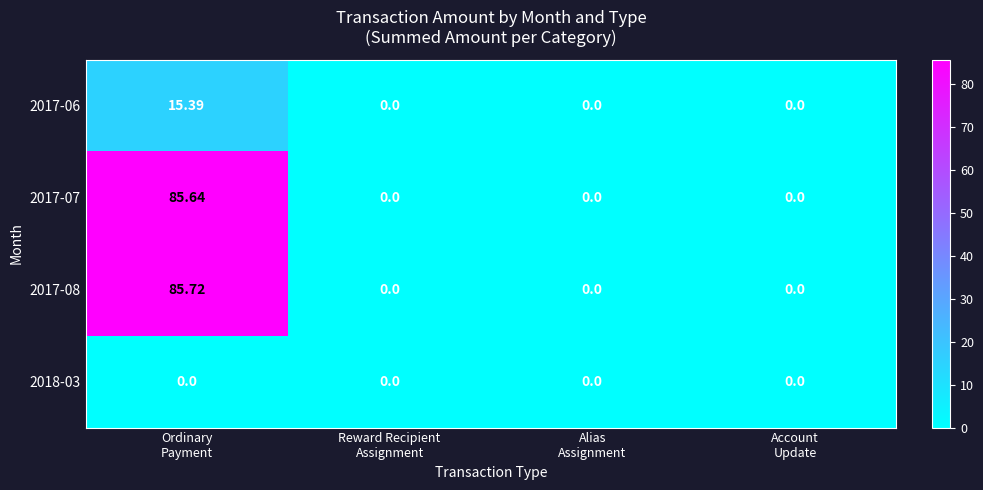

Count the number of categories in the chart.

4